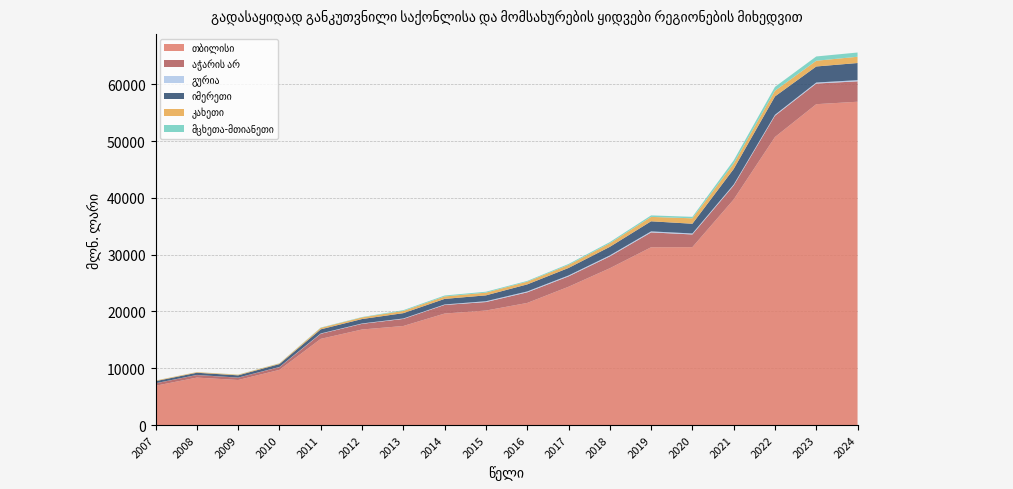

Reading right to left, transcribe all the data shown in this chart.

თბილისი: 2024=56912.3	2023=56482.2	2022=50699.9	2021=39707.5	2020=31316.9	2019=31296.6	2018=27602.5	2017=24344.3	2016=21494.5	2015=20157.9	2014=19630.4	2013=17439.6	2012=16822.8	2011=15177.8	2010=9715.4	2009=7932.2	2008=8355.1	2007=6920.2
აჭარის არ: 2024=3593.1	2023=3632.3	2022=3748.6	2021=2452.1	2020=2235.8	2019=2615.0	2018=2086.9	2017=1822.8	2016=1864.9	2015=1495.5	2014=1513.0	2013=1241.1	2012=996.2	2011=886.6	2010=481.2	2009=414.3	2008=452.0	2007=429.9
გურია: 2024=206.8	2023=178.5	2022=167.0	2021=169.0	2020=171.1	2019=179.9	2018=175.3	2017=164.5	2016=159.2	2015=146.2	2014=86.5	2013=81.0	2012=65.9	2011=63.1	2010=30.3	2009=11.9	2008=18.1	2007=15.8
იმერეთი: 2024=3014.8	2023=2826.1	2022=3230.8	2021=2744.4	2020=1713.2	2019=1777.1	2018=1501.8	2017=1319.0	2016=1240.0	2015=1031.2	2014=978.1	2013=937.6	2012=777.3	2011=723.1	2010=508.0	2009=392.7	2008=384.8	2007=363.0
კახეთი: 2024=1103.6	2023=1007.9	2022=1000.6	2021=946.2	2020=956.2	2019=773.7	2018=629.6	2017=534.0	2016=478.6	2015=480.0	2014=428.6	2013=389.9	2012=289.5	2011=256.8	2010=117.6	2009=110.1	2008=106.1	2007=98.5
მცხეთა-მთიანეთი: 2024=745.3	2023=754.2	2022=677.5	2021=559.1	2020=259.4	2019=263.6	2018=207.3	2017=166.4	2016=134.6	2015=160.0	2014=168.5	2013=134.8	2012=64.0	2011=55.6	2010=27.9	2009=27.9	2008=14.5	2007=13.9